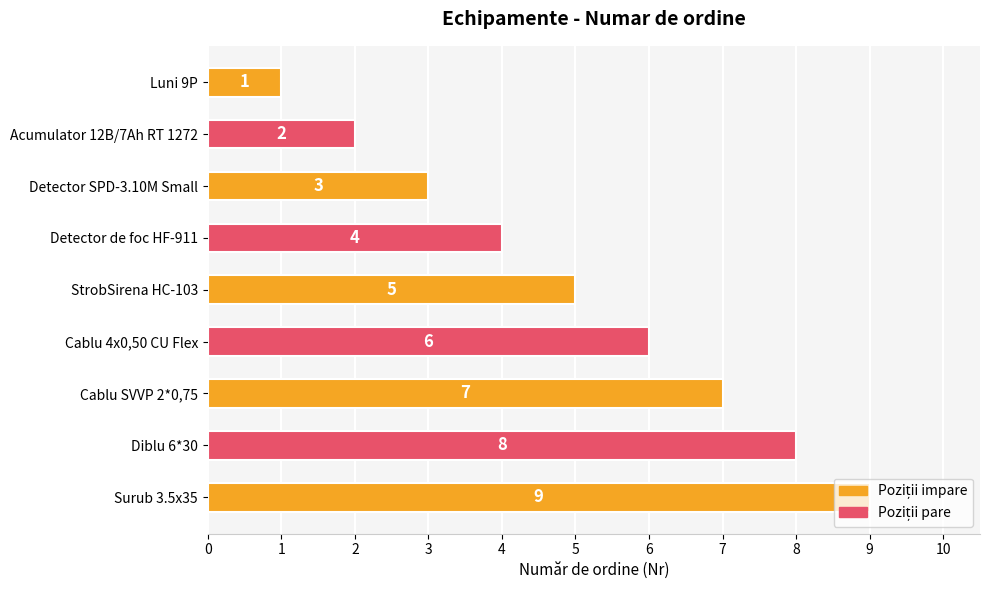

How many values are below 5?

4